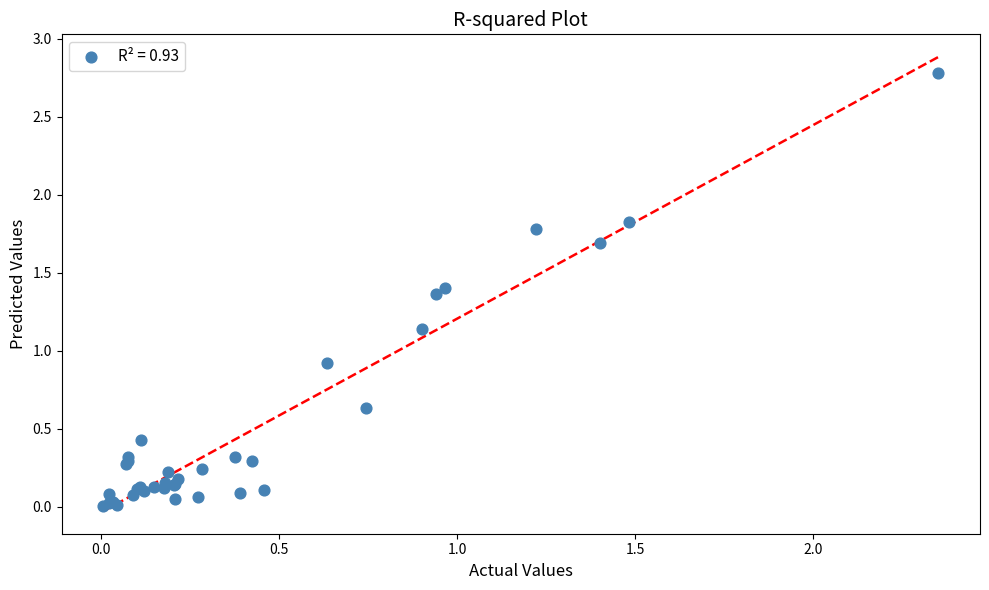

What Y value in the scatter plot is closest to 1?

0.9